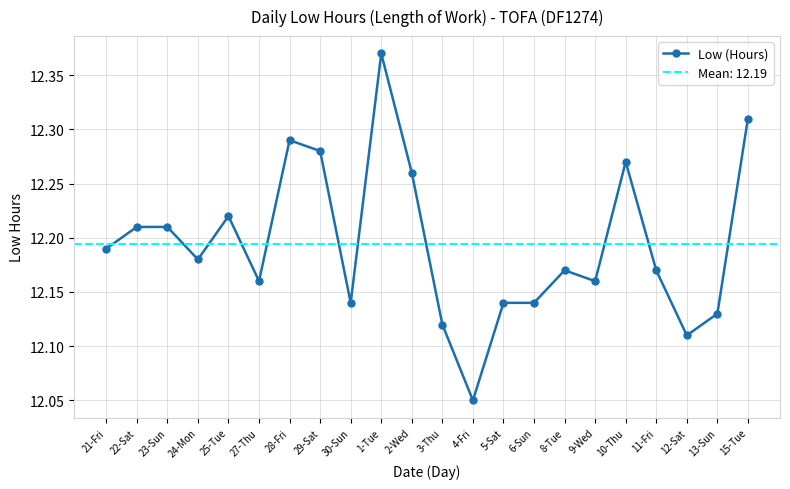

How many interior local peaks (higher than both neighbors) does the data have?

5